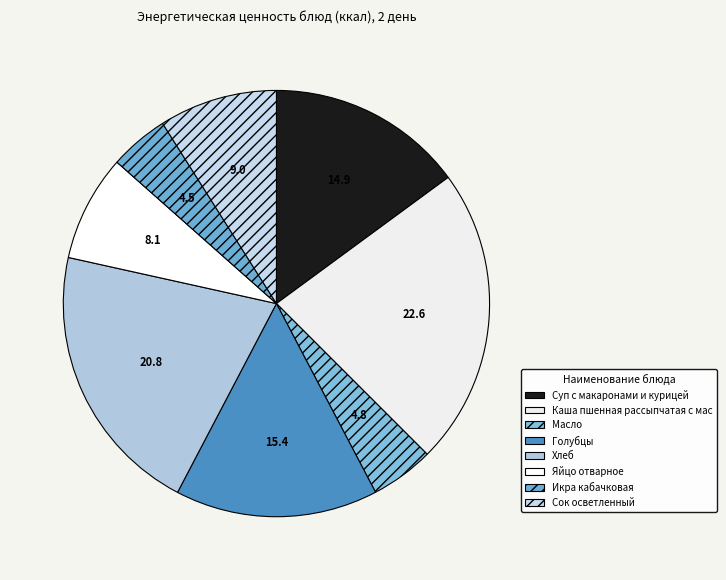

What is the smallest slice in the pie chart?

Икра кабачковая